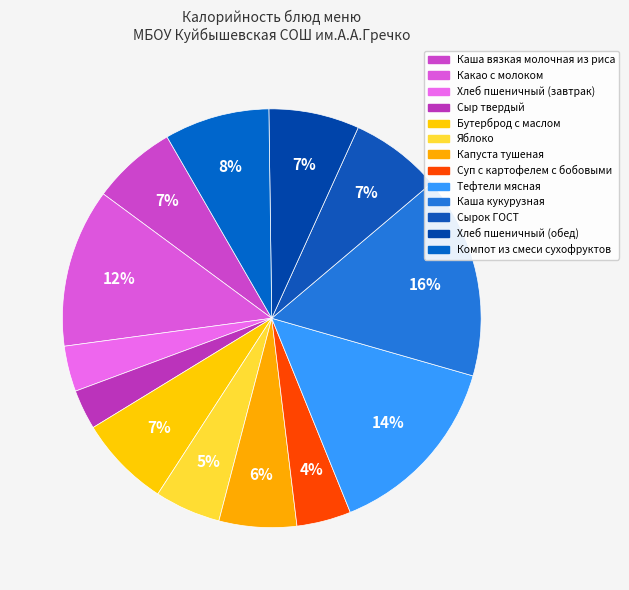

To the nearest percent, what portion does Капуста тушеная represent?

6%